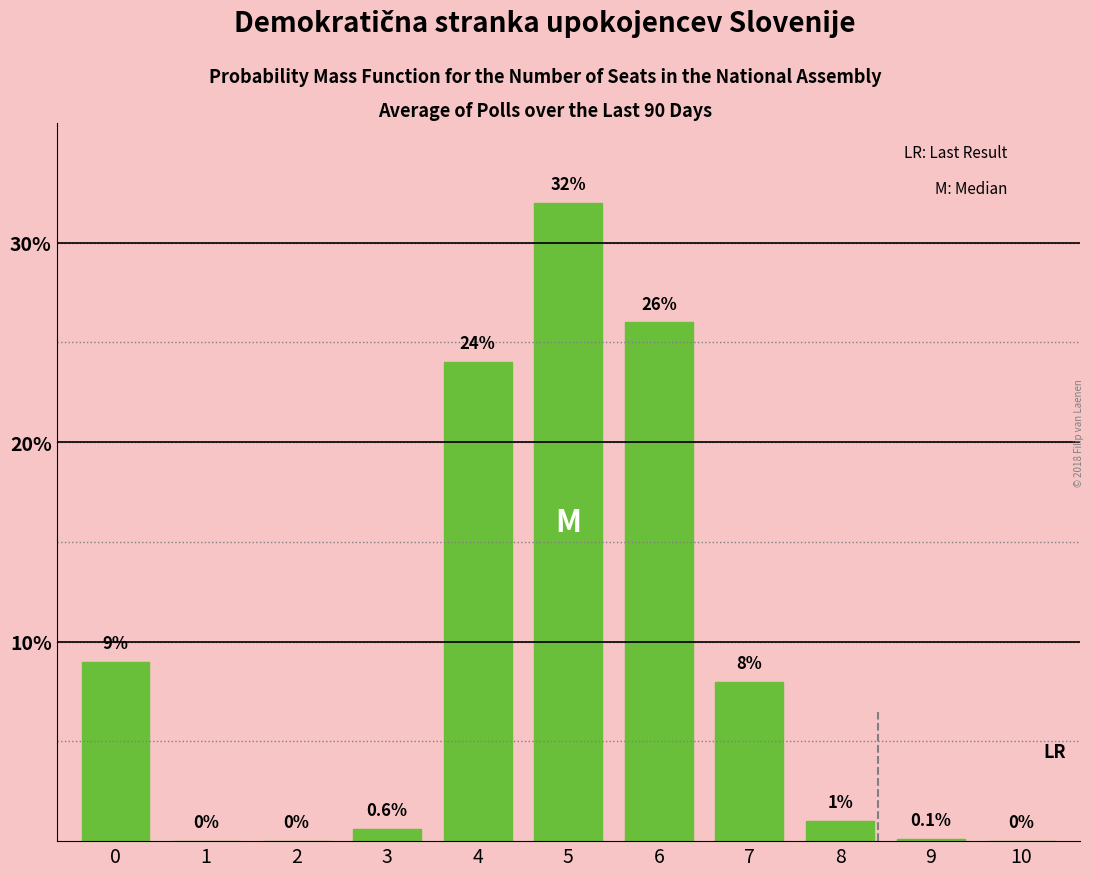

Reading left to right, what are all the values shown in this chart?

0=9.0	1=0.0	2=0.0	3=0.6	4=24.0	5=32.0	6=26.0	7=8.0	8=1.0	9=0.1	10=0.0